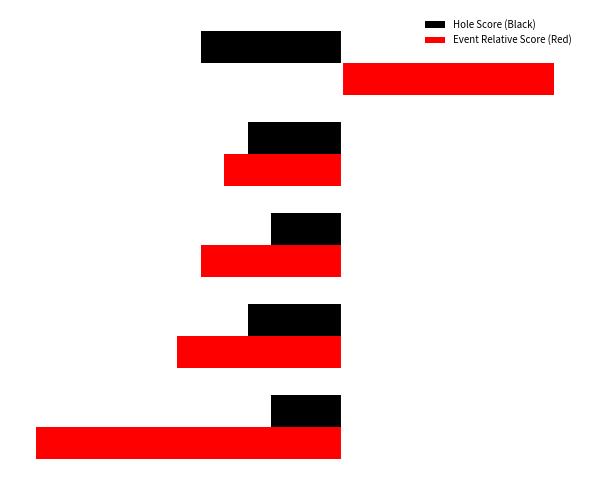

What are all the series names shown in the legend?

Hole Score (Black), Event Relative Score (Red)